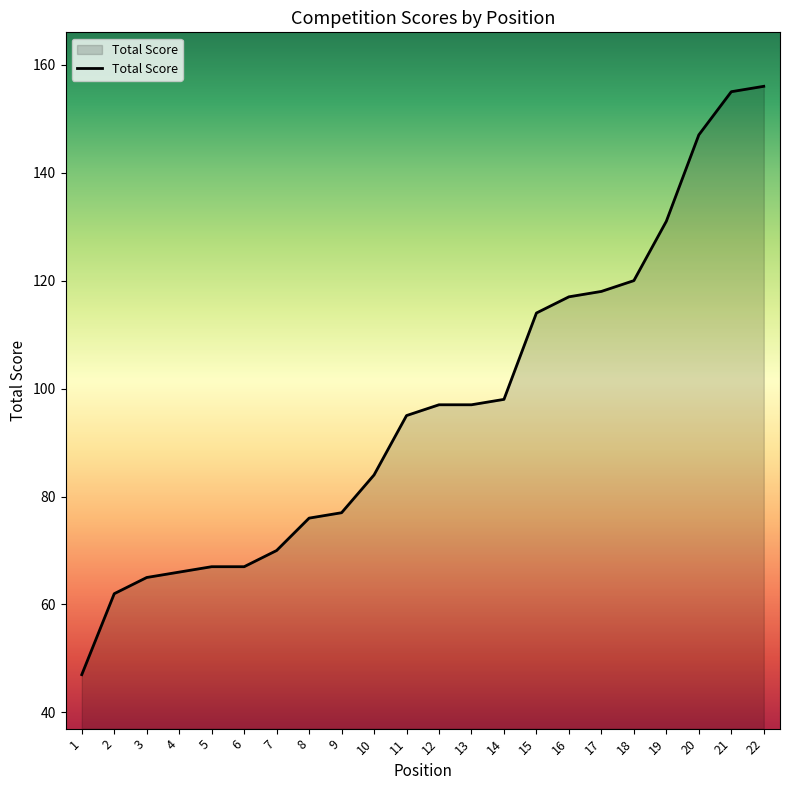

What is the ratio of the value at 13 to the value at 21?

0.6